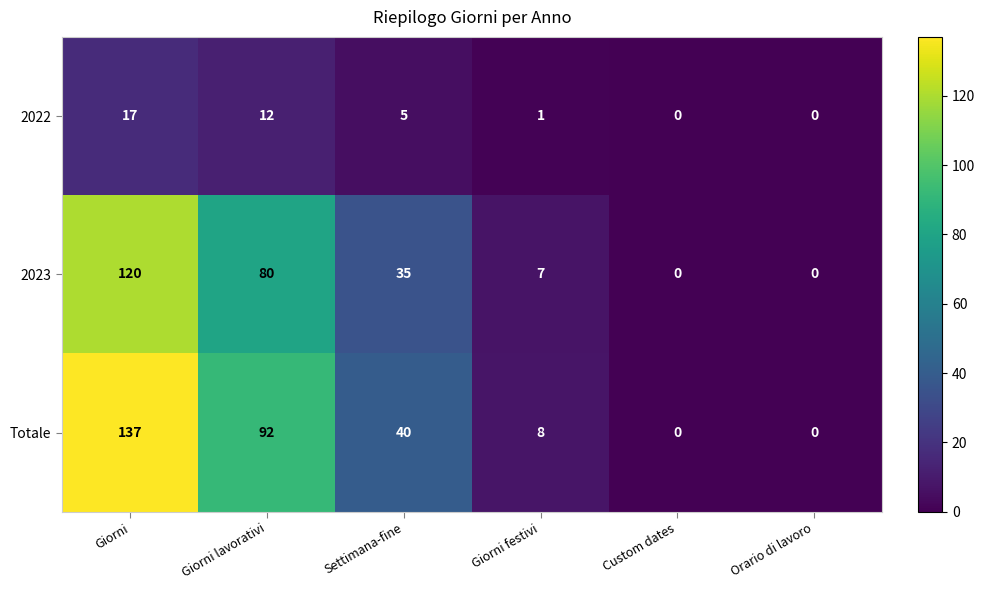

List the series in order of their peak value, lowest first.

2022, 2023, Totale